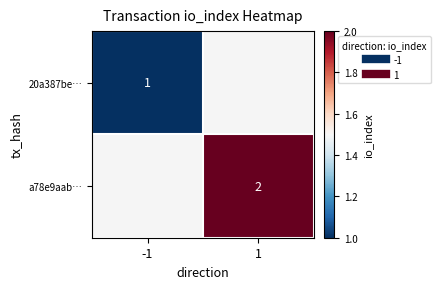

Between -1 and 1, which series saw the biggest shift?

a78e9aab…